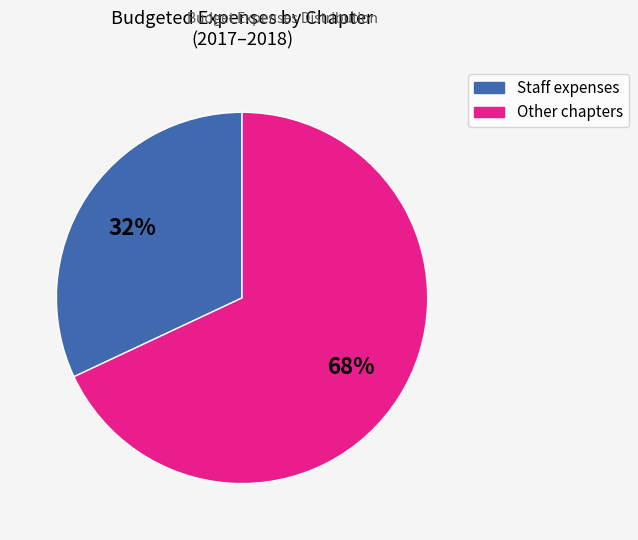

Is there a majority slice in this chart?

Yes